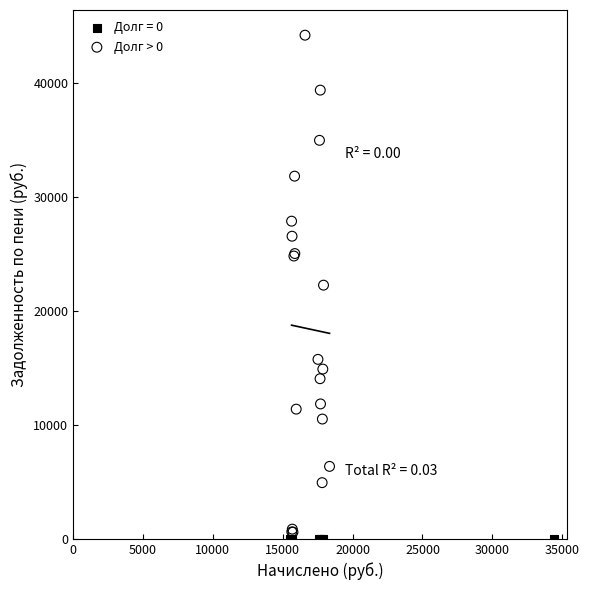

Which series reaches the maximum Y coordinate?

Долг > 0